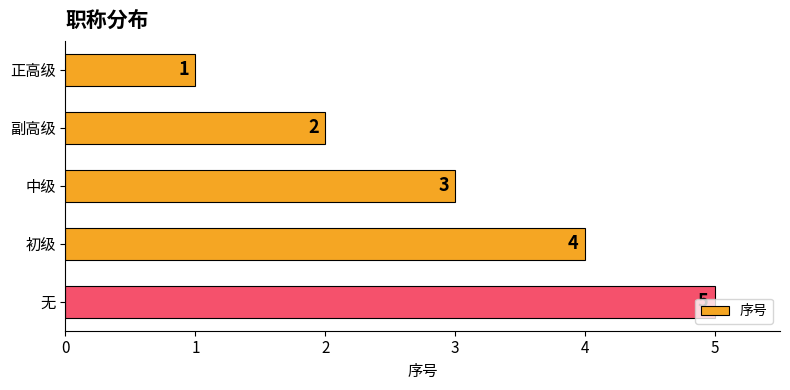

List the labels in order of value, smallest first.

正高级, 副高级, 中级, 初级, 无